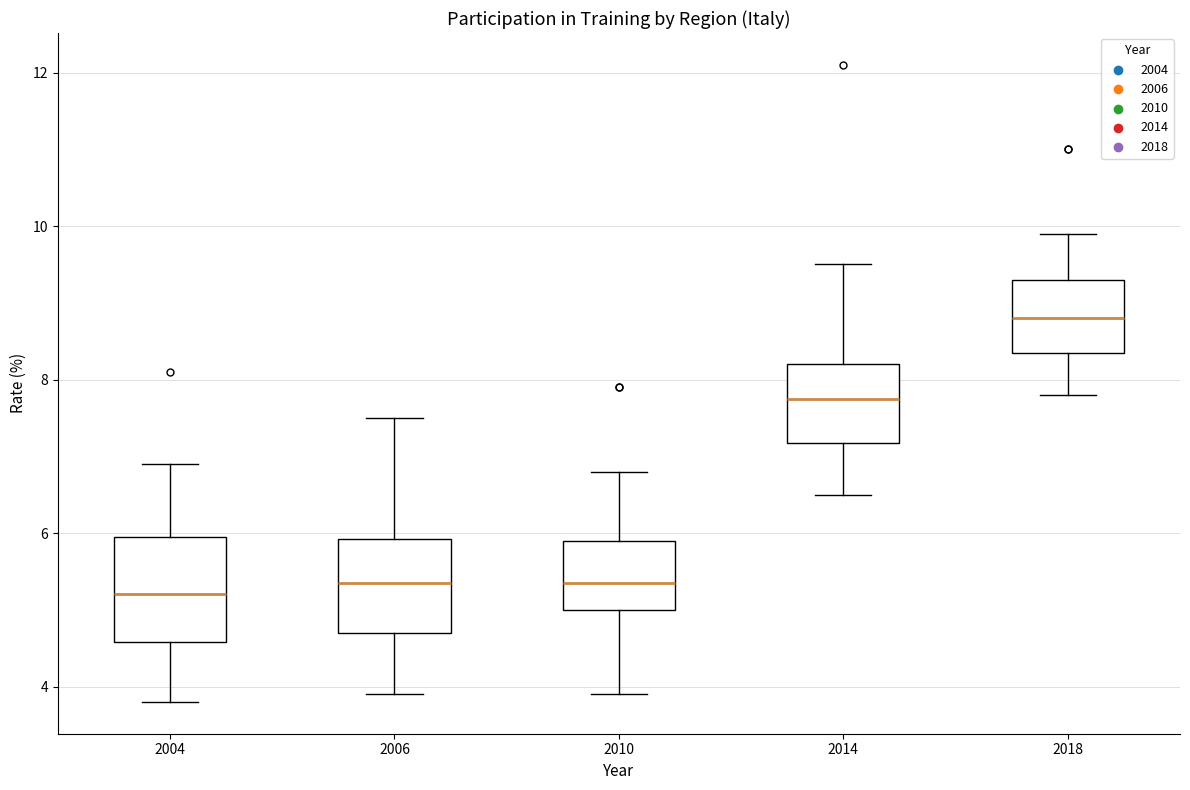

Where is the lower edge of the box at x = 2004 on the y-axis? The values are not printed on the chart, so give them approximately, as read against the axis.

4.6